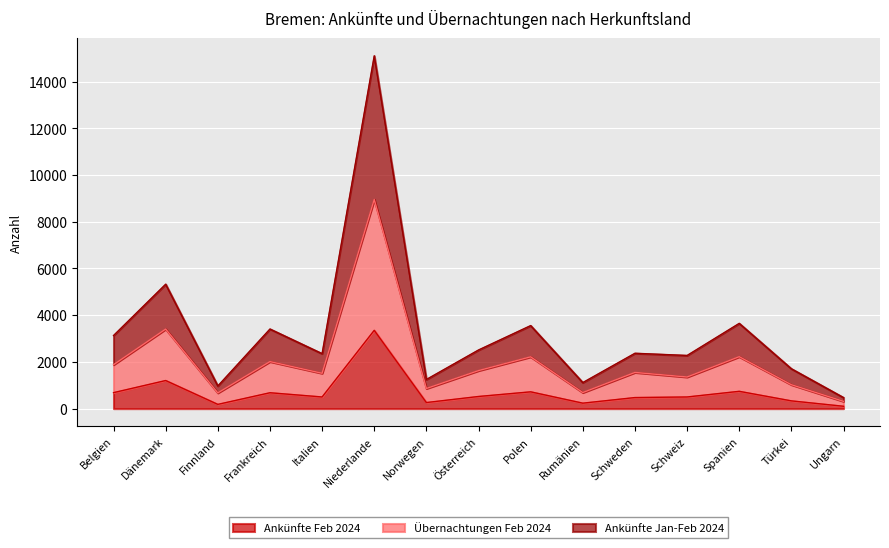

Where does the Übernachtungen Feb 2024 series first go above 1550?

Belgien